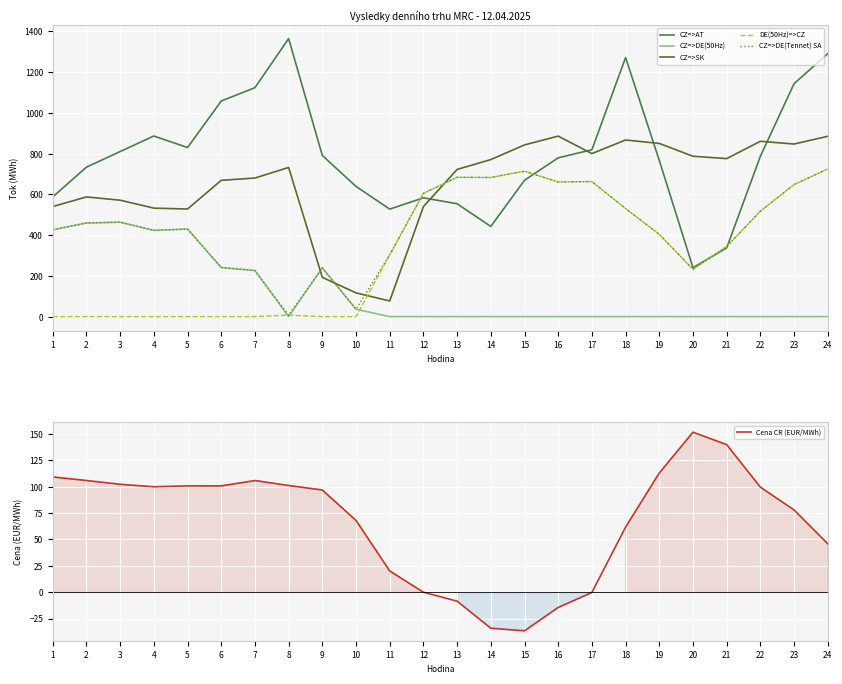

What is the difference between the second highest and second lowest values in the DE(50Hz)=>CZ series?

714.0